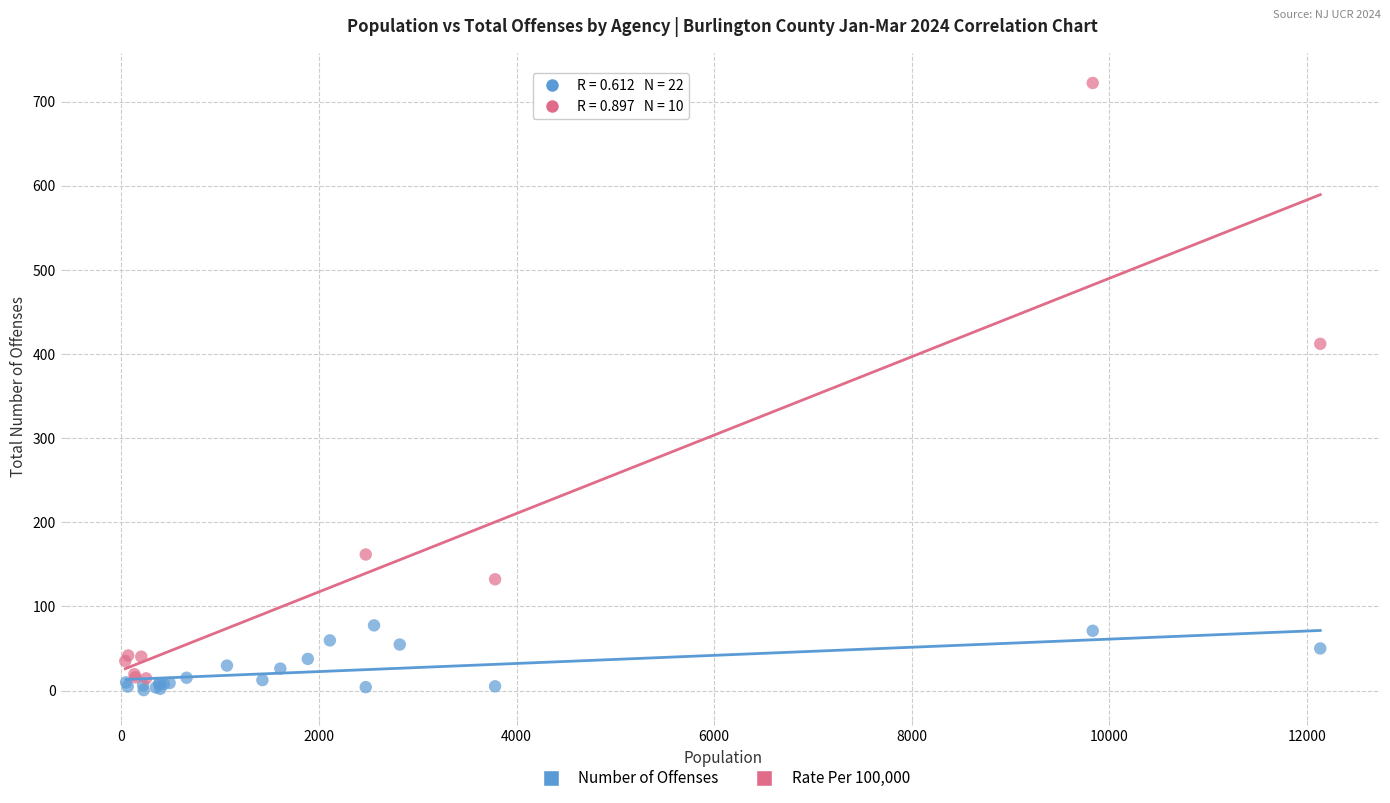

Which series contains the highest Y value?

Rate Per 100,000